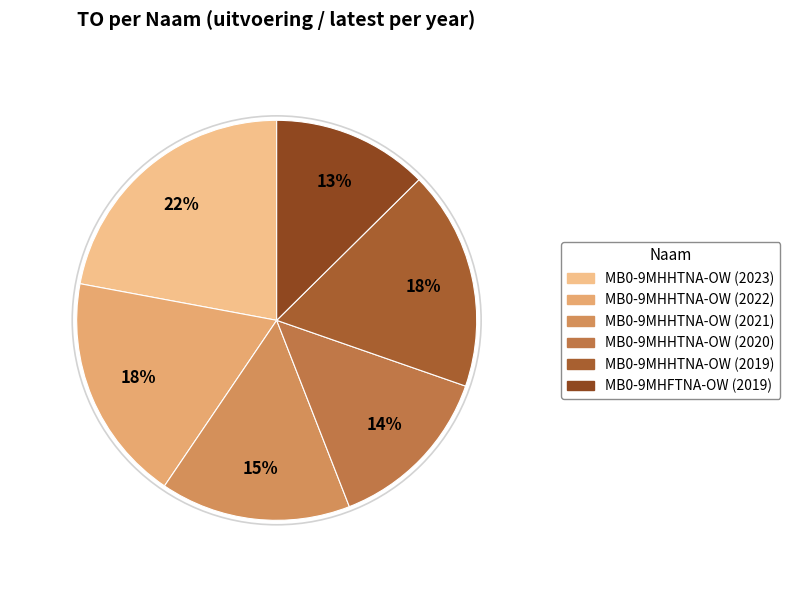

Which slice is the largest?

MB0-9MHHTNA-OW (2023)